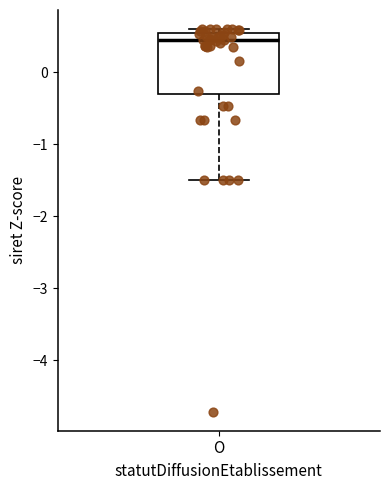

Transcribe this box plot: give where the median line is, the range the box spans, and where the two whiskers end, as read against the y-axis. The values are not printed on the chart, so give them approximately, as read against the axis.

median 0.4, box -0.3 to 0.5, whiskers -1.5 to 0.6